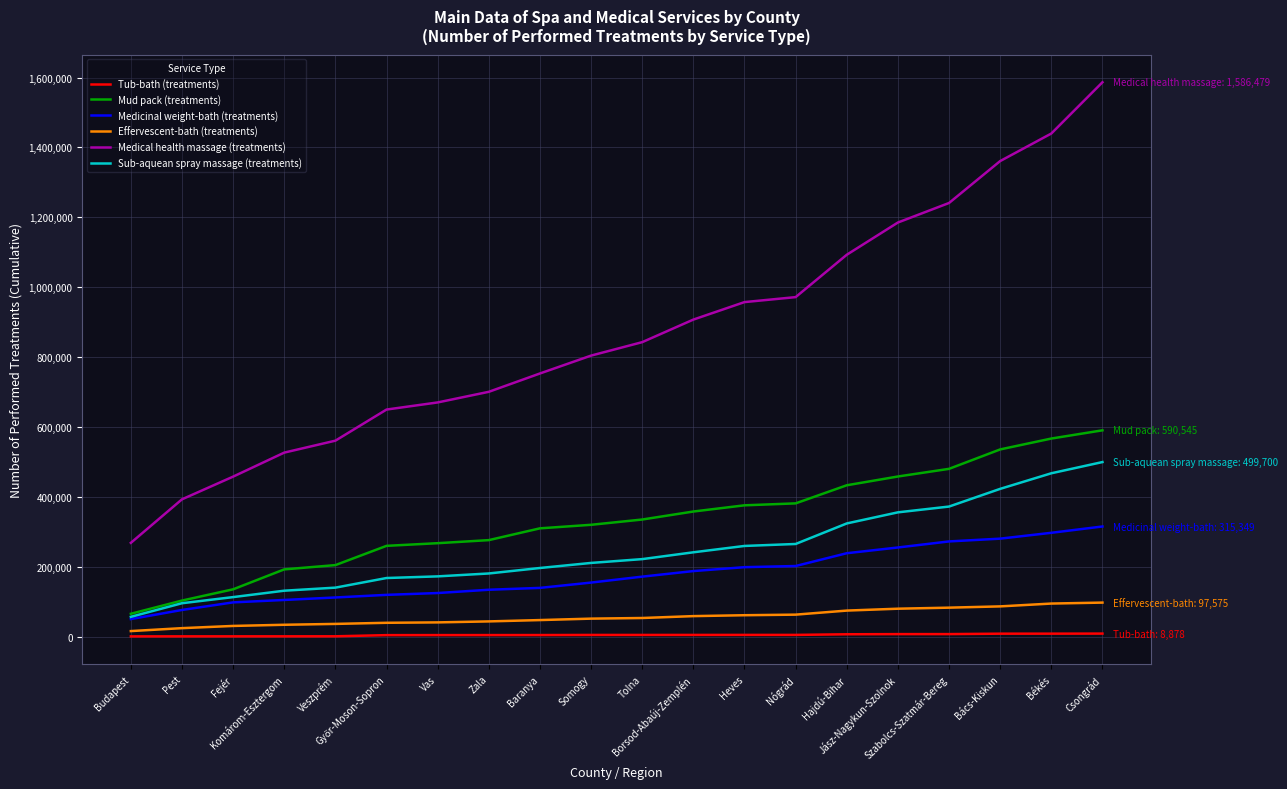

Which series has the largest total across all categories?

Medical health massage (treatments)